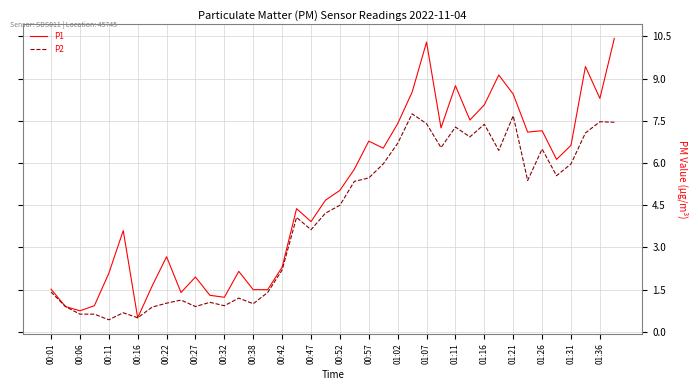

What is the difference between the maximum and second lowest values in the P1 series?

9.7